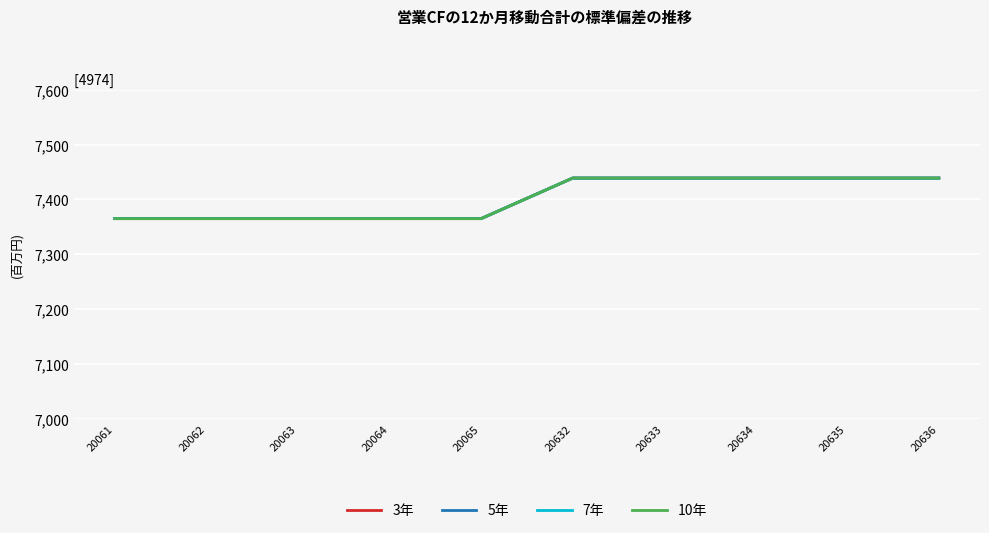

Which category has the lowest value across all series?

20061